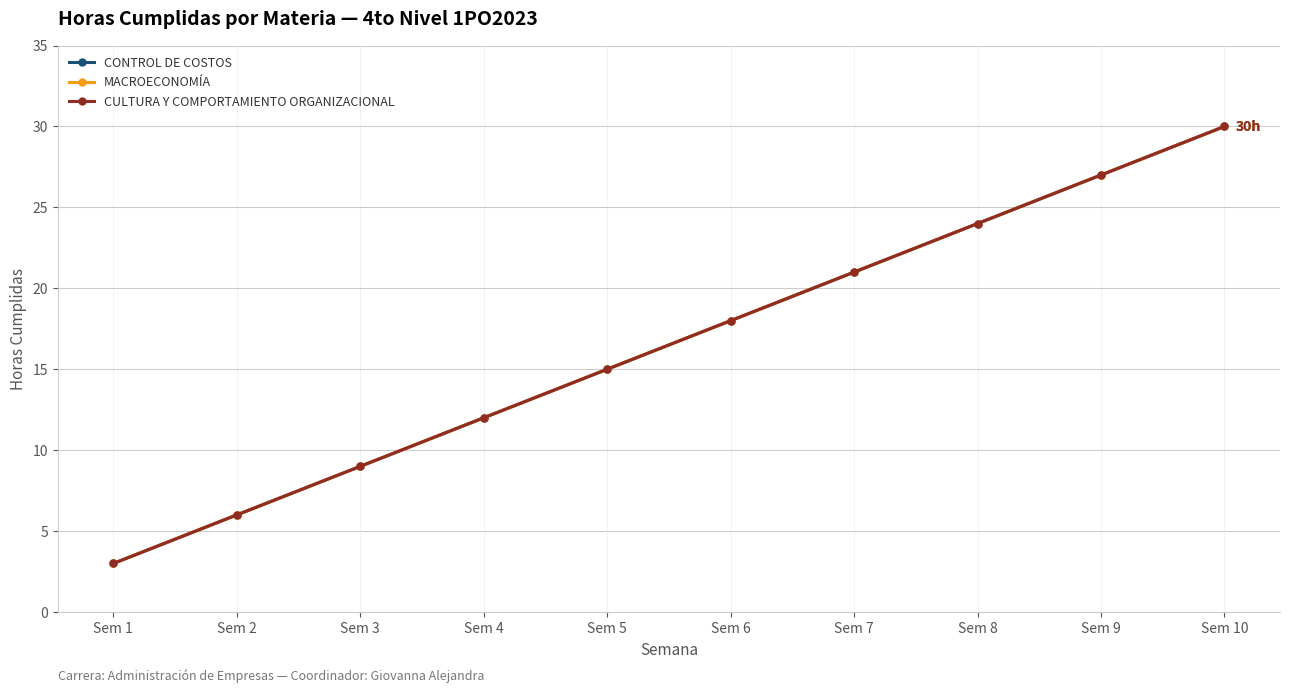

How many values in the CULTURA Y COMPORTAMIENTO ORGANIZACIONAL series are below 18?

5